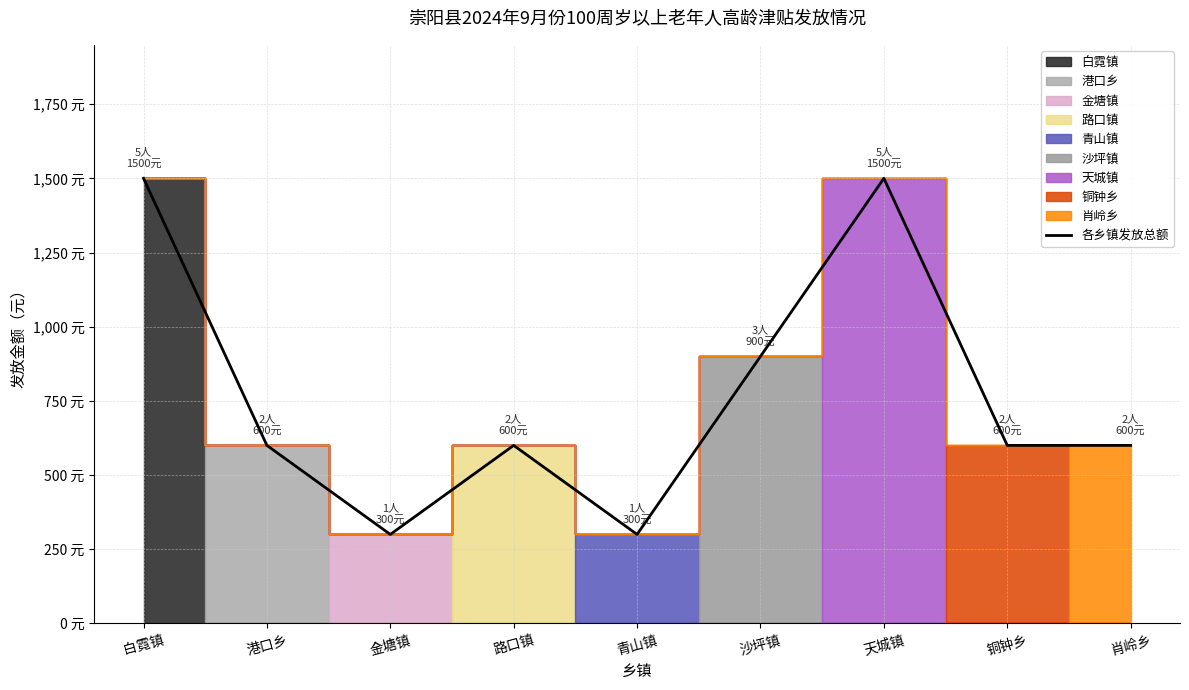

What is the label of the 7th point from the right?

金塘镇